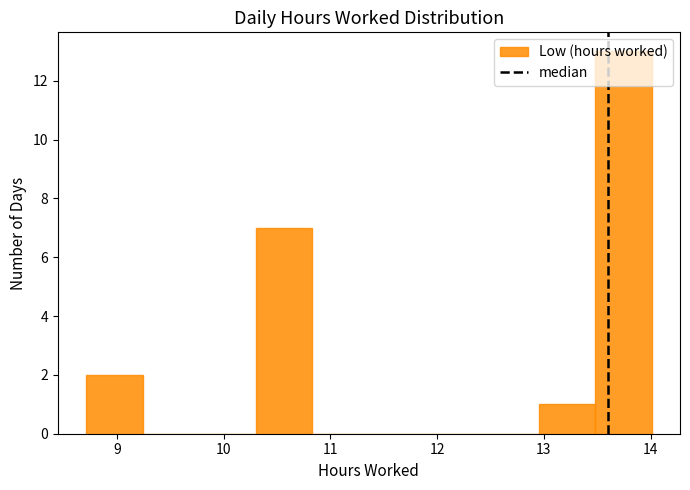

Which range on the x-axis has the tallest bar?

13.48 to 14.01